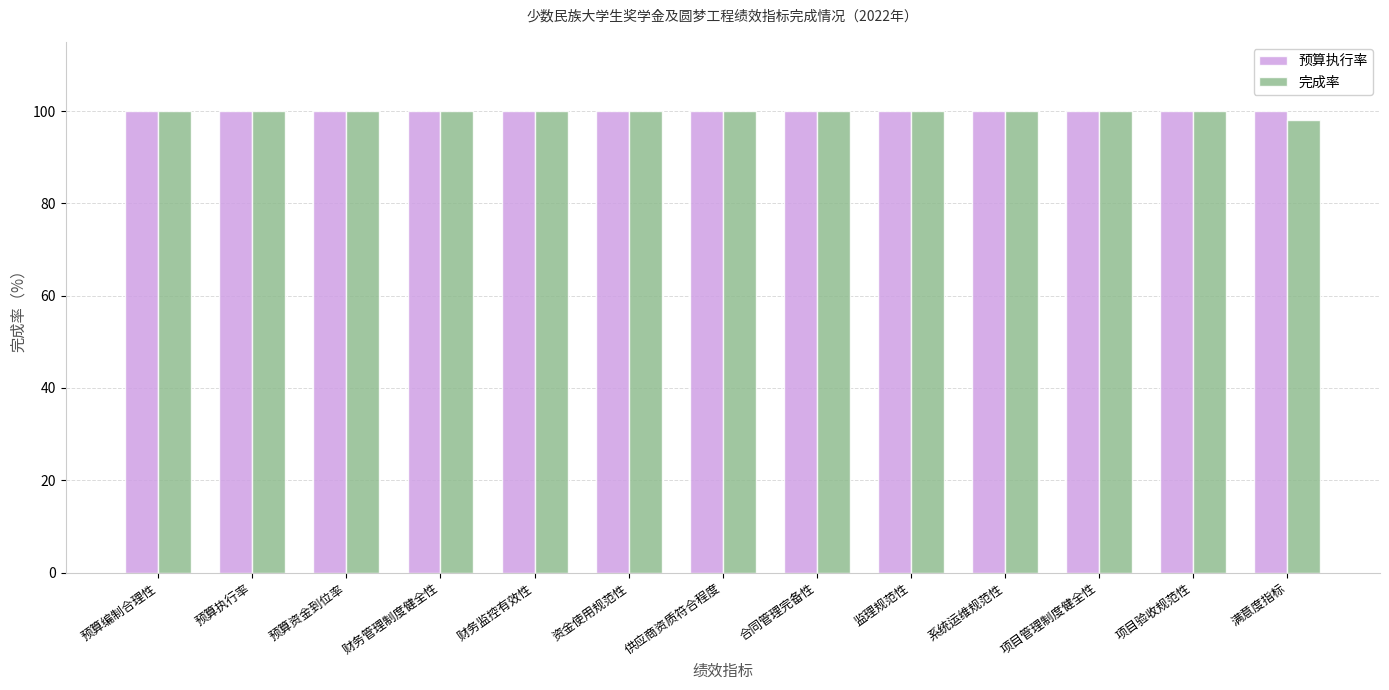

How many bars are there in total?

26